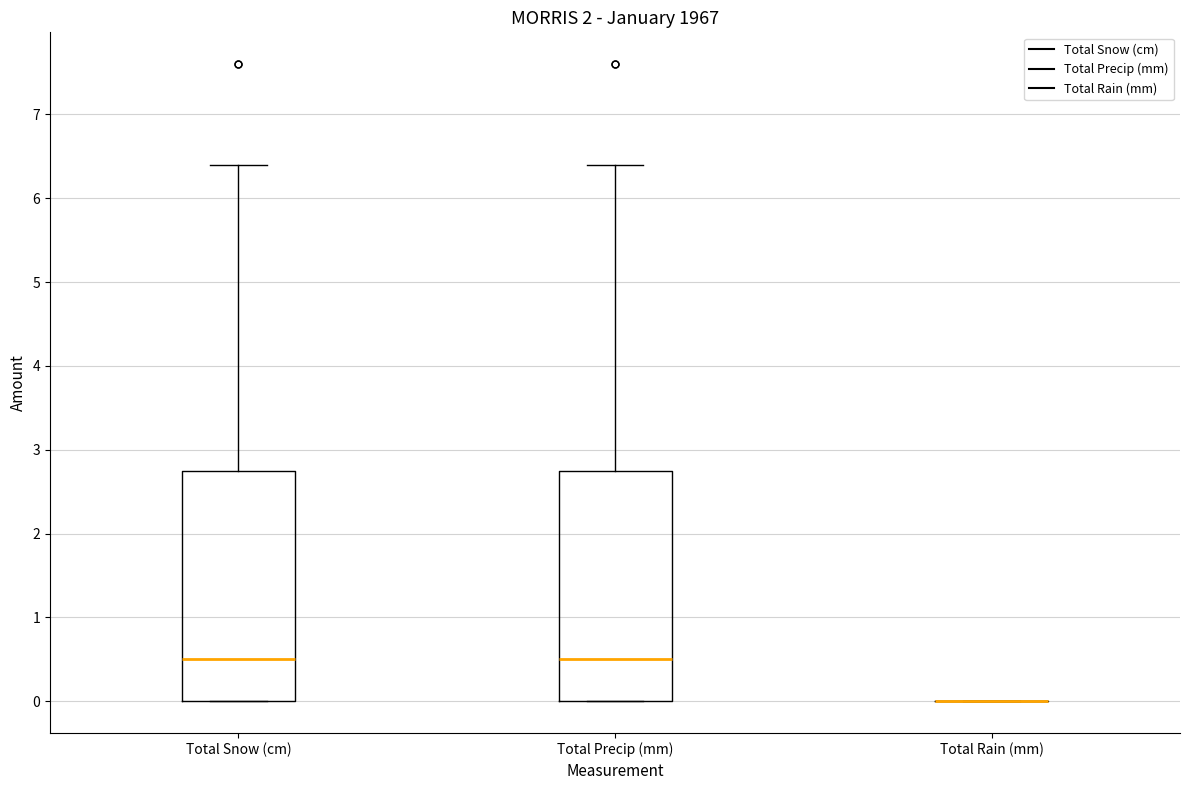

Where does the upper whisker of the box for Total Precip (mm) end on the y-axis? The values are not printed on the chart, so give them approximately, as read against the axis.

6.4